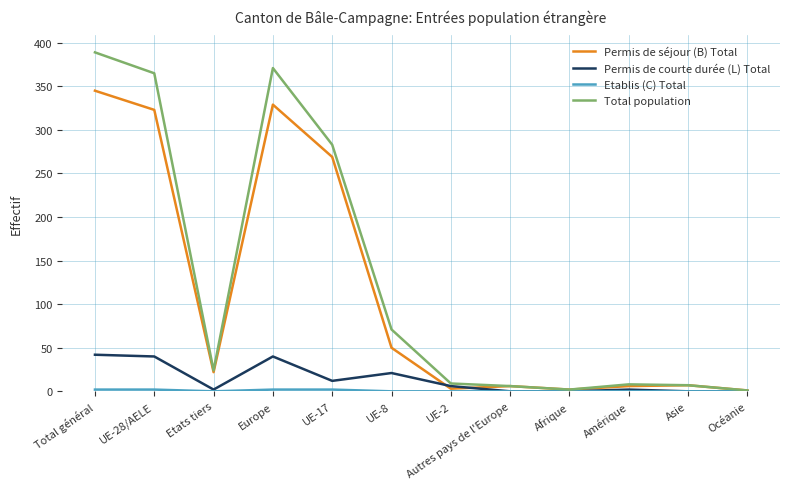

At which category is the sum across all series the highest?

Total général